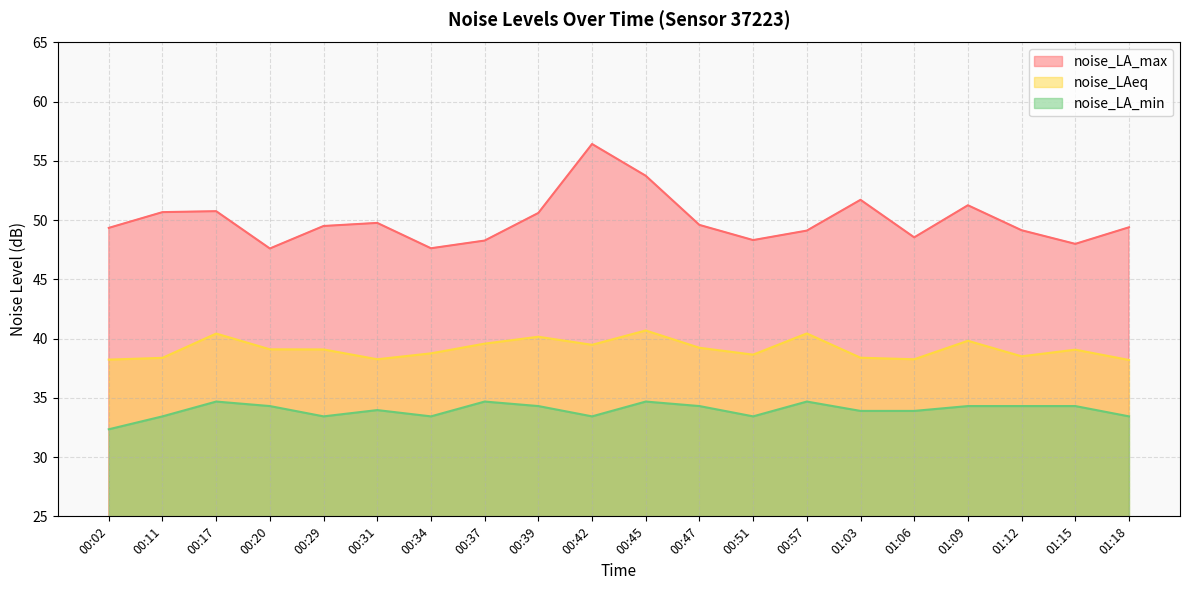

What is the sum of all noise_LAeq values?

782.7